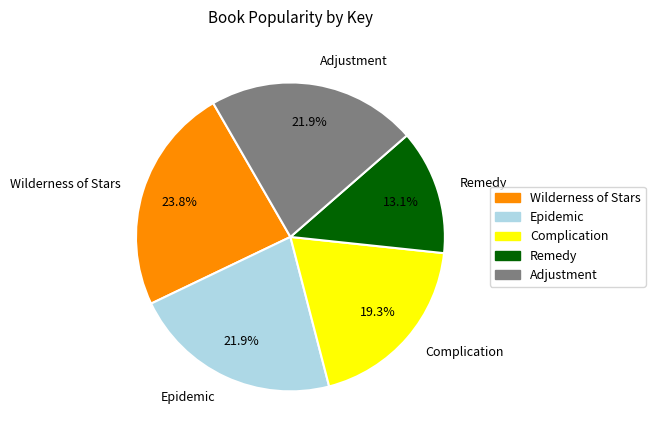

The Adjustment slice represents 22% of the pie. True or false?

True